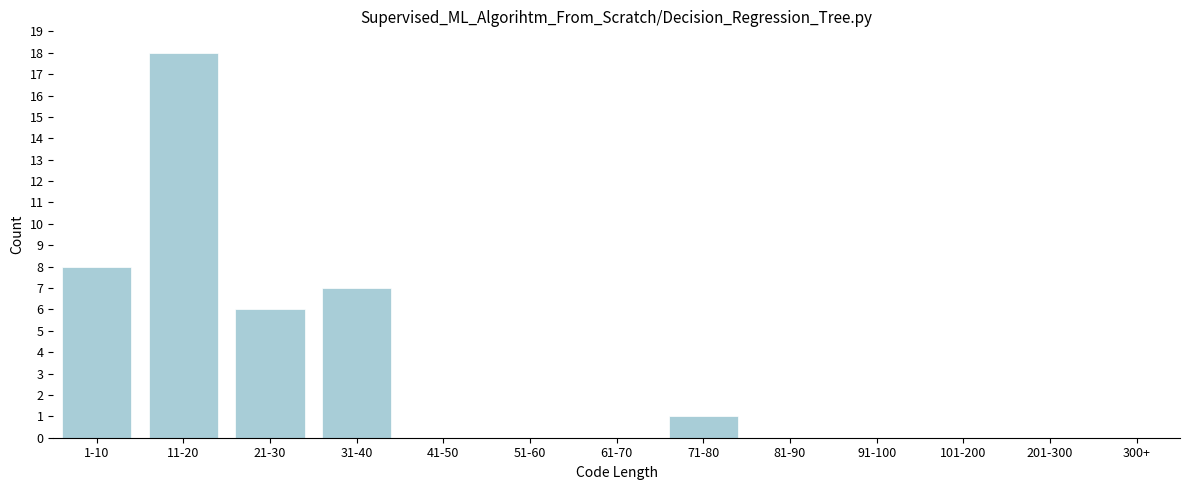

Reading right to left, what are all the values shown in this chart?

300+=0	201-300=0	101-200=0	91-100=0	81-90=0	71-80=1	61-70=0	51-60=0	41-50=0	31-40=7	21-30=6	11-20=18	1-10=8